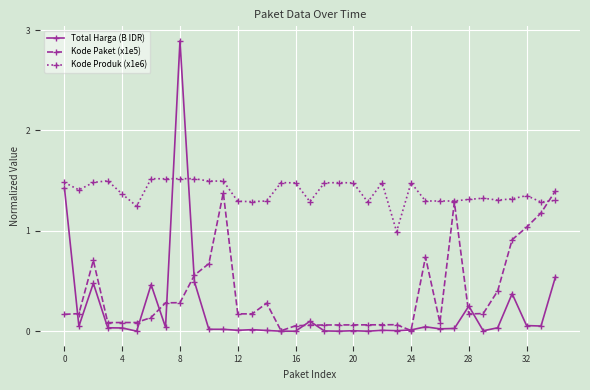

True or false: Kode Produk (x1e6) has more than 0 points higher than both neighbors.

True